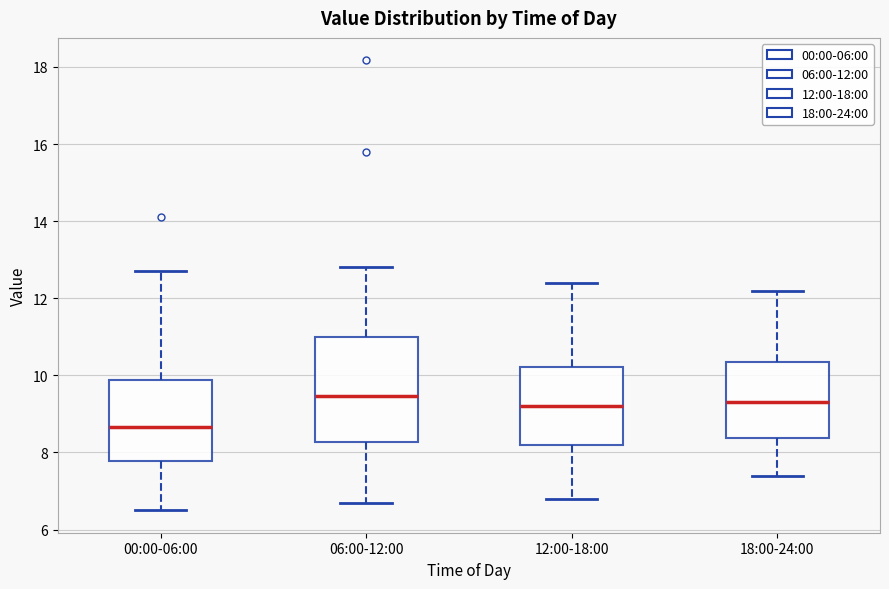

Reading left to right, transcribe this box plot: for each box, give where its median line is, the range the box spans, and where its two whiskers end, as read against the y-axis. The values are not printed on the chart, so give them approximately, as read against the axis.

00:00-06:00: median 8.6, box 7.8 to 9.8, whiskers 6.6 to 12.8
06:00-12:00: median 9.4, box 8.2 to 11.0, whiskers 6.8 to 12.8
12:00-18:00: median 9.2, box 8.2 to 10.2, whiskers 6.8 to 12.4
18:00-24:00: median 9.4, box 8.4 to 10.4, whiskers 7.4 to 12.2